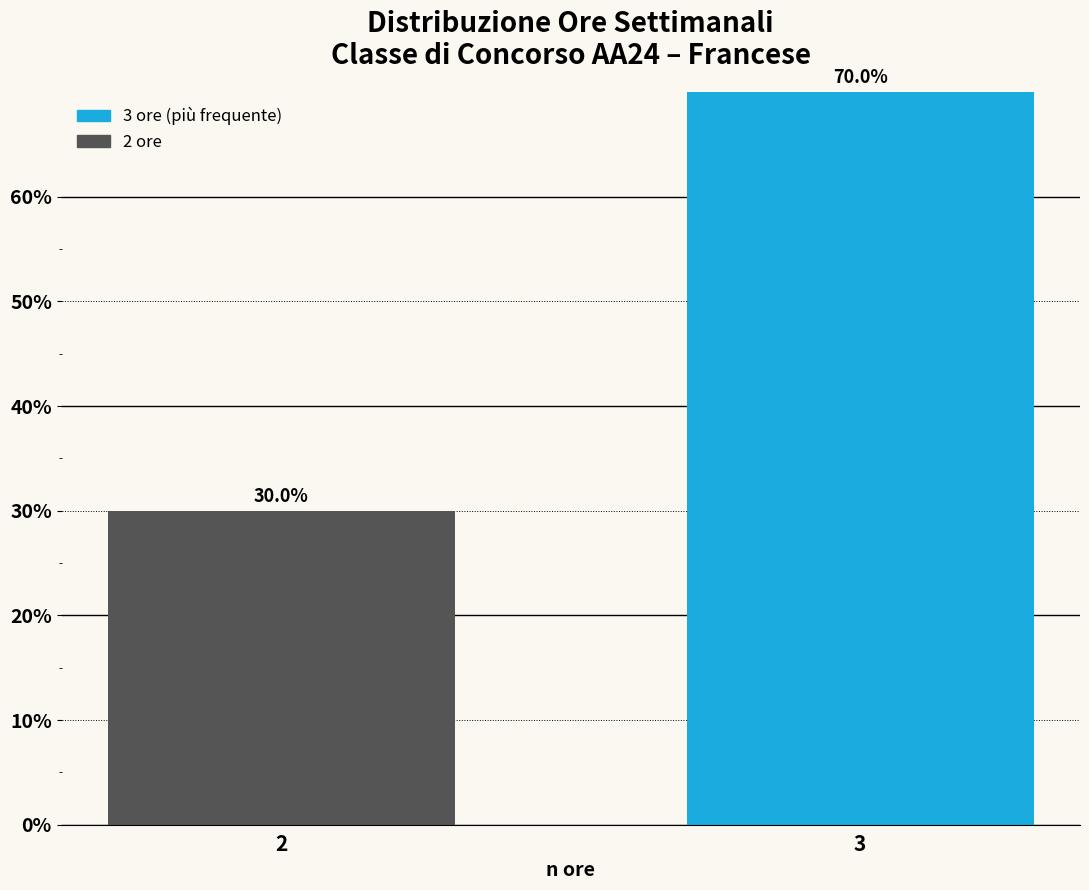

Reading left to right, extract all data points from this chart.

30	70